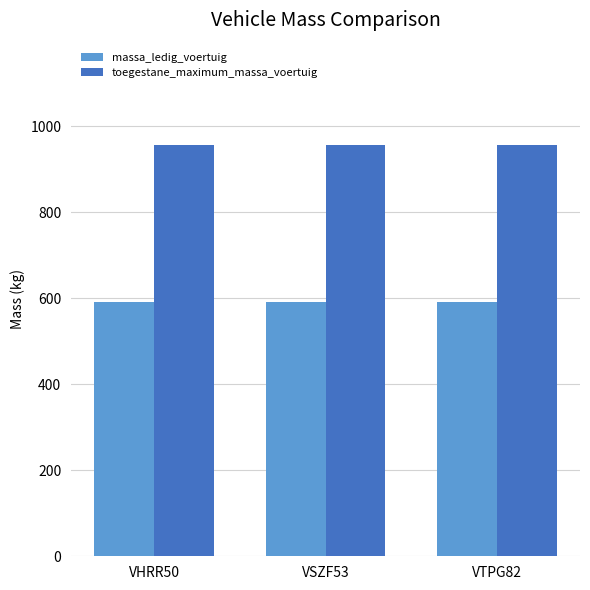

What is the value of the toegestane_maximum_massa_voertuig bar at the 1st from the left?

955